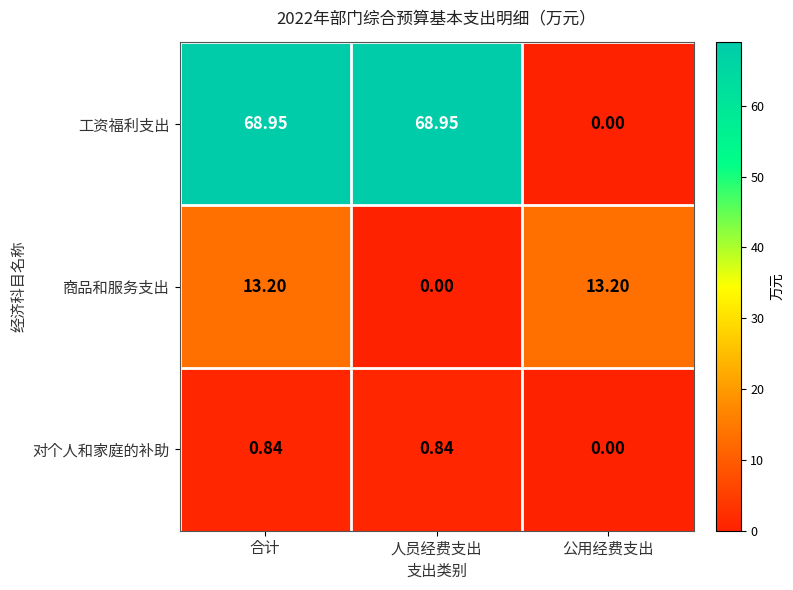

Is the value of 工资福利支出 at 公用经费支出 greater than the value of 对个人和家庭的补助 at 合计?

No